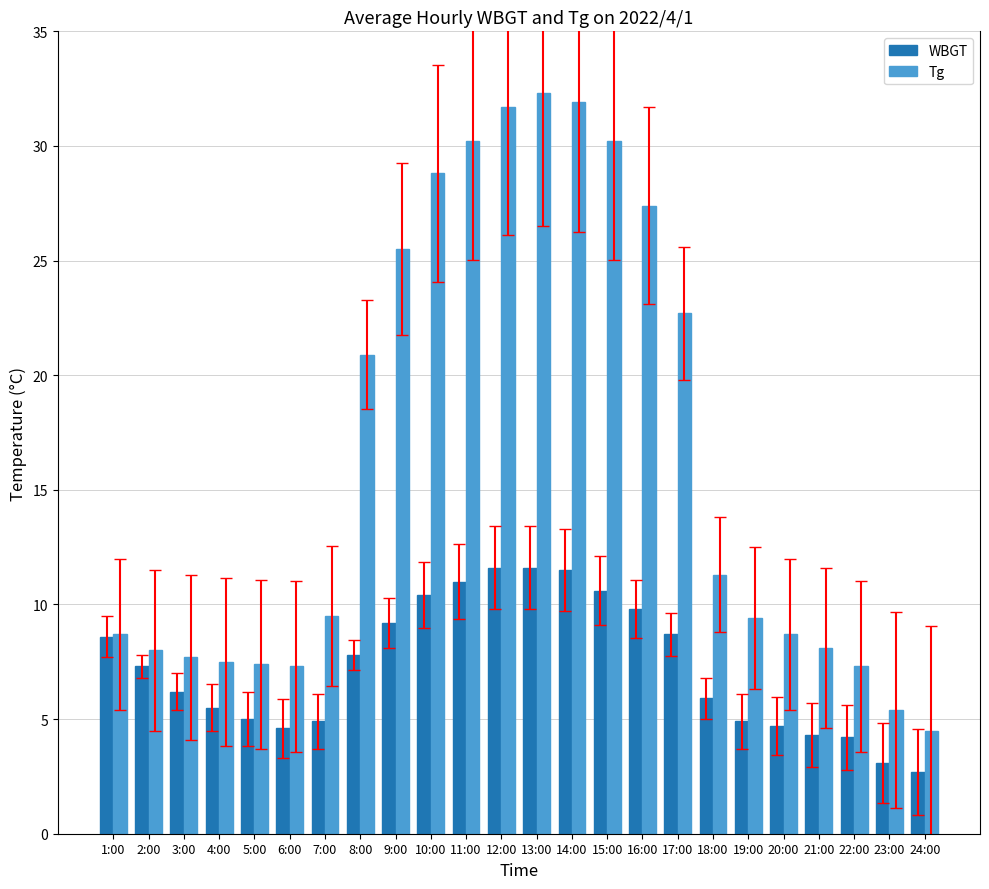

What is the maximum value for Tg?

32.3